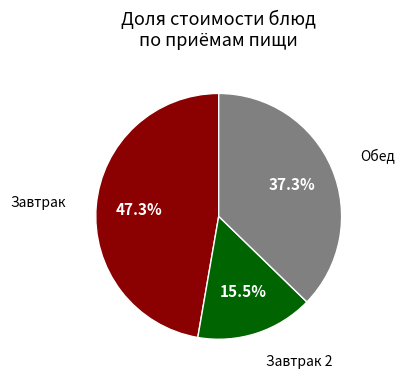

Is there any slice that represents more than half of the pie?

No